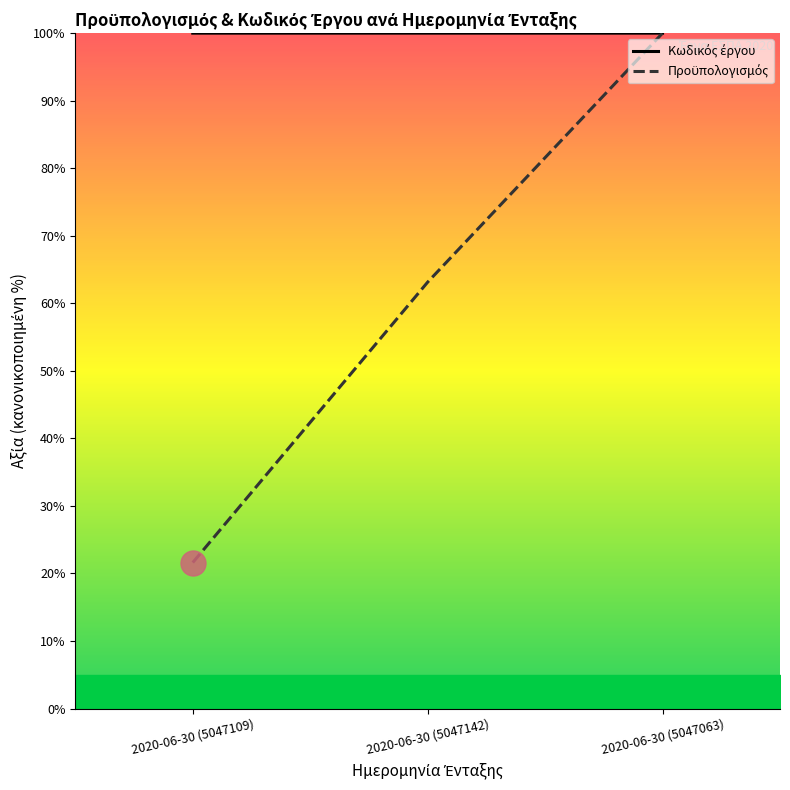

At which label is Κωδικός έργου closest to 99?

2020-06-30 (5047063)